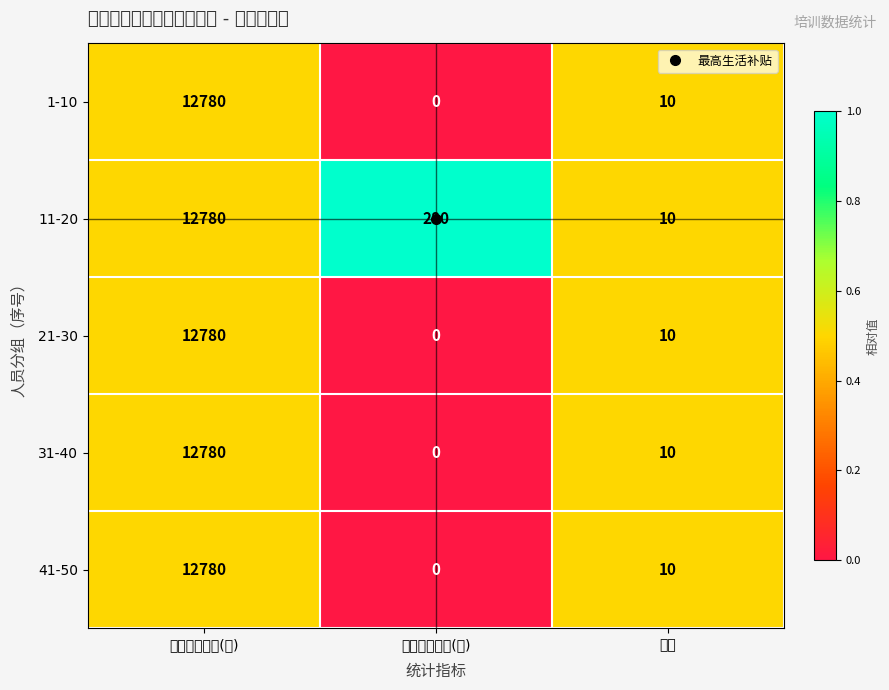

Between 人数 and 培训补贴总额(元), which is larger?

人数